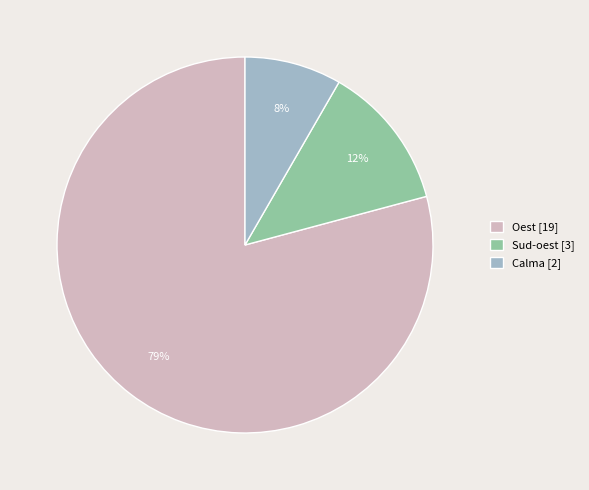

How many segments does this pie chart have?

3